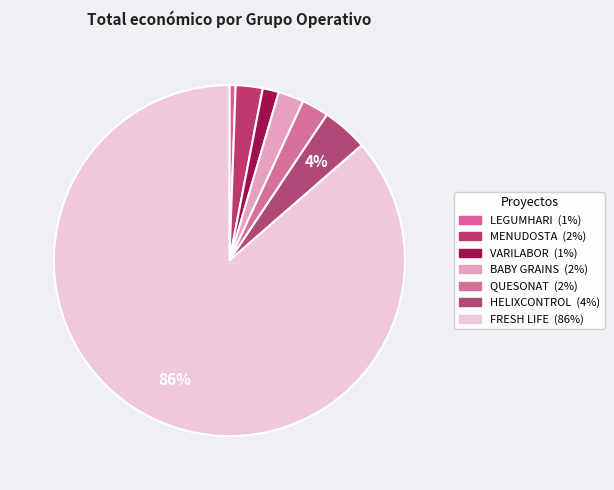

How many slices are in this pie chart?

7